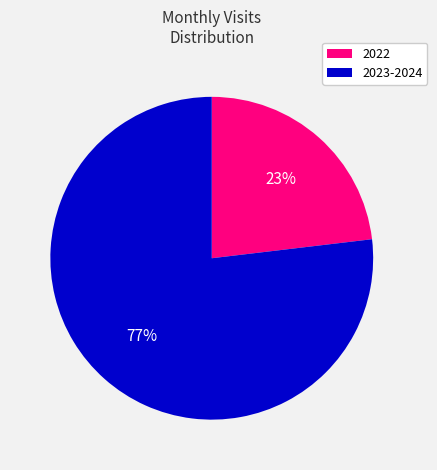

Rank the categories by value from highest to lowest.

2023-2024, 2022